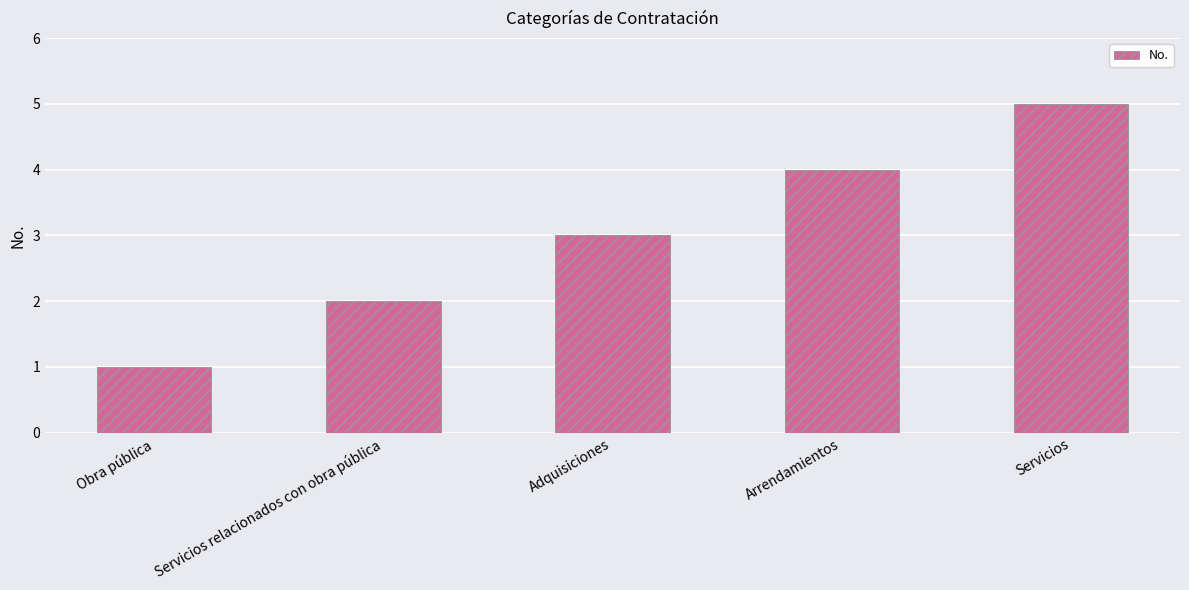

Rank the categories by value from lowest to highest.

Obra pública, Servicios relacionados con obra pública, Adquisiciones, Arrendamientos, Servicios